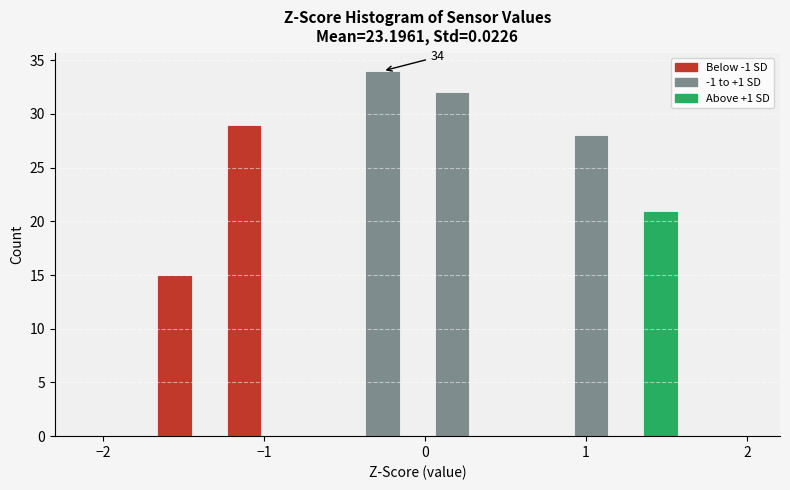

Around what value on the x-axis is the tallest bar? Give the approximate position of its centre, as read against the axis.

-0.3